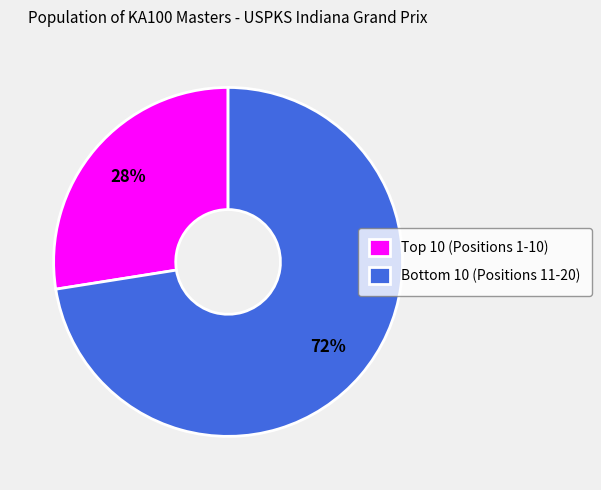

What is the majority slice?

Bottom 10 (Positions 11-20)